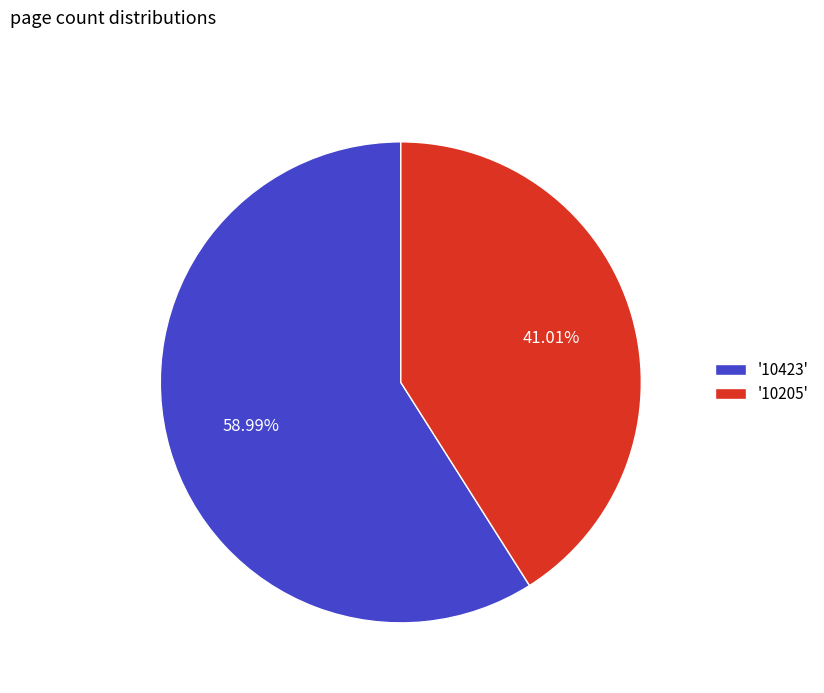

Do '10205' and '10423' together represent more than half of the pie?

Yes